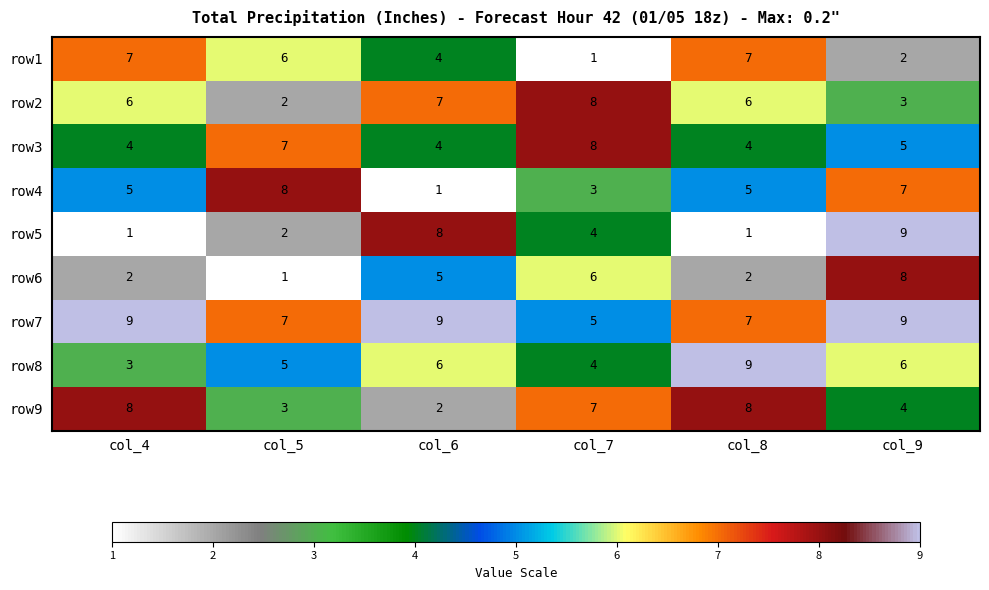

What is the difference between the row9 values at col_7 and col_9?

3